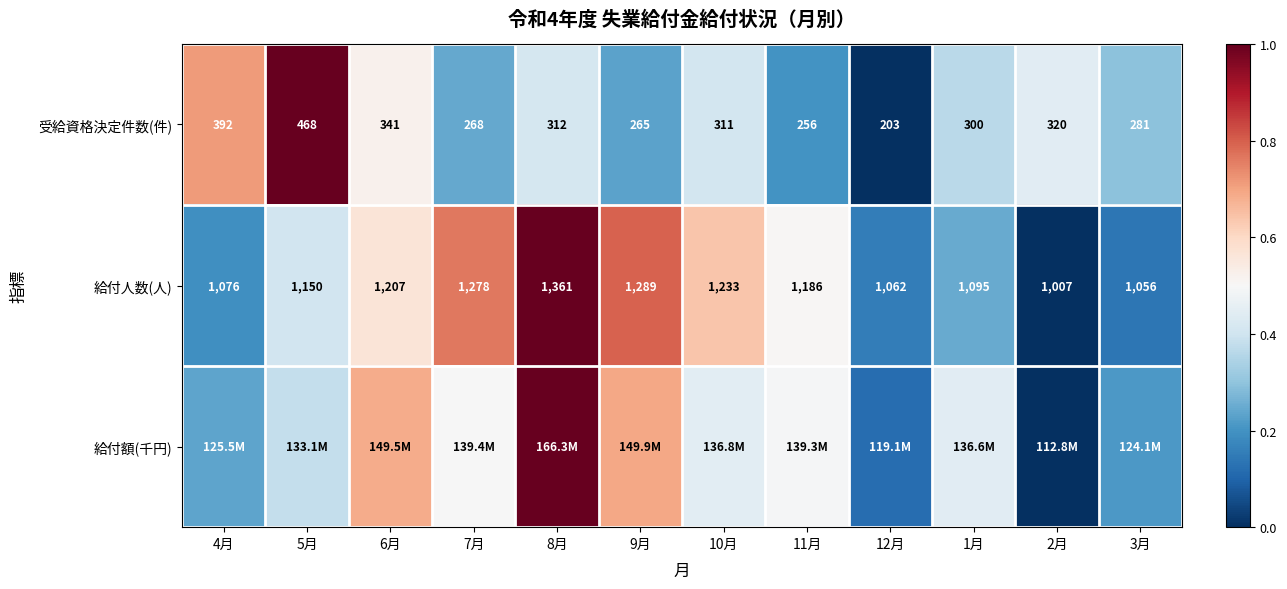

Is the value of 受給資格決定件数(件) at 11月 greater than the value of 給付人数(人) at 1月?

No